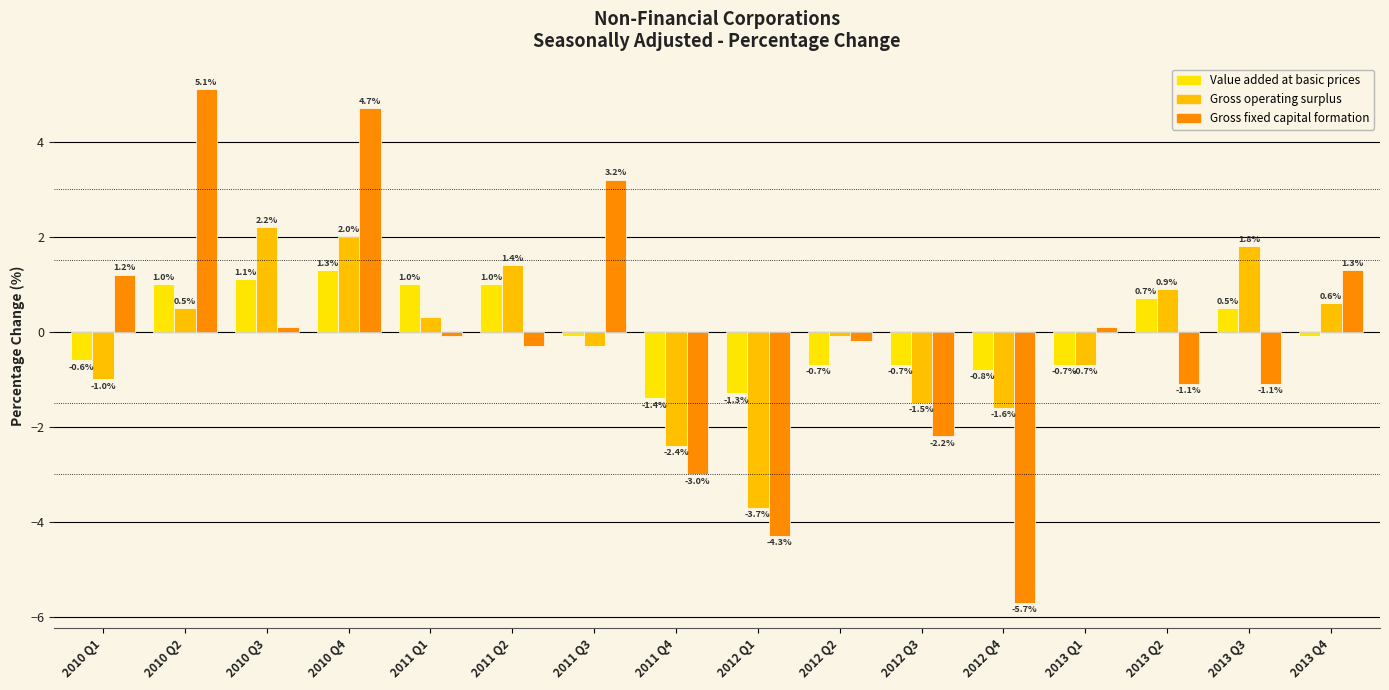

At which label is Value added at basic prices closest to 0?

2011 Q3